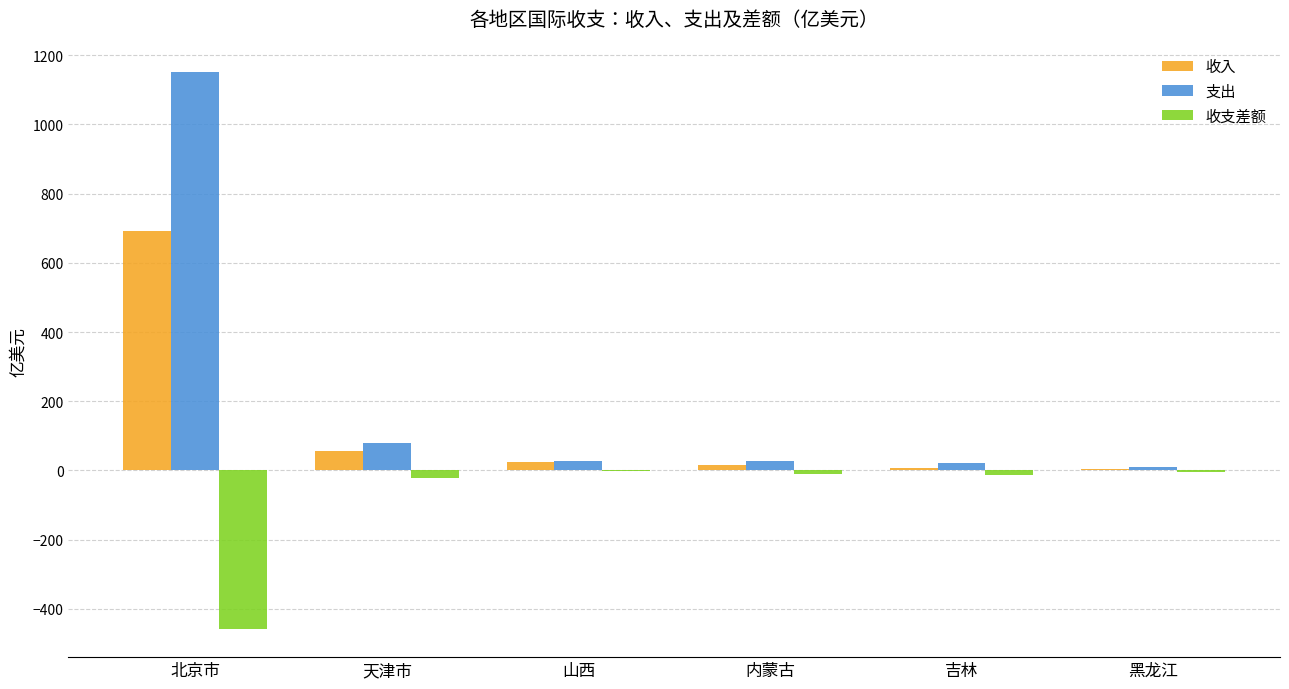

True or false: 收入 has a value of 1216.3 at 北京市.

False